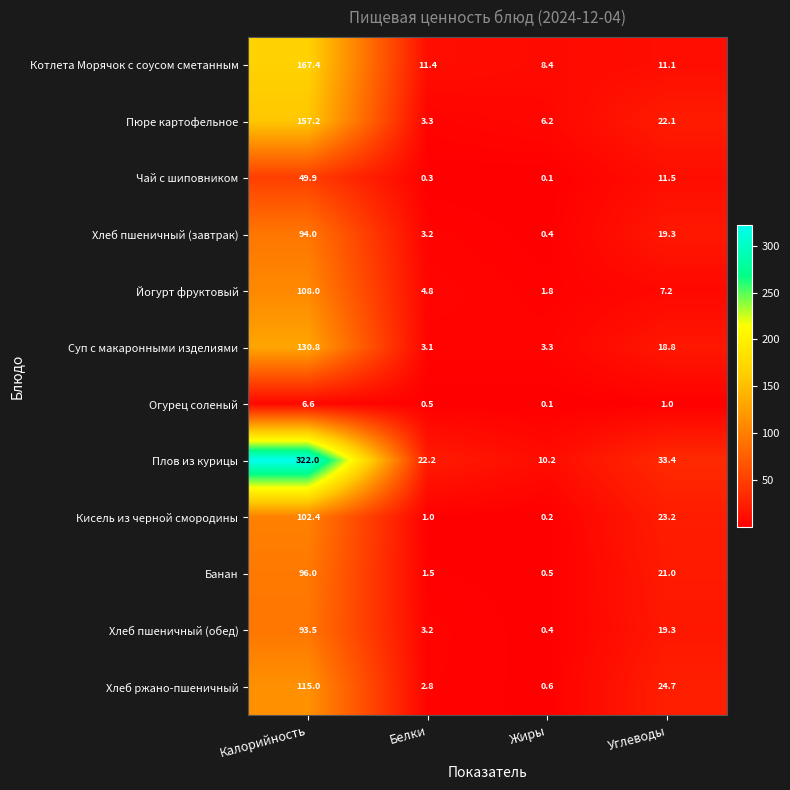

What is the difference between the maximum and minimum values in the Чай с шиповником series?

49.8